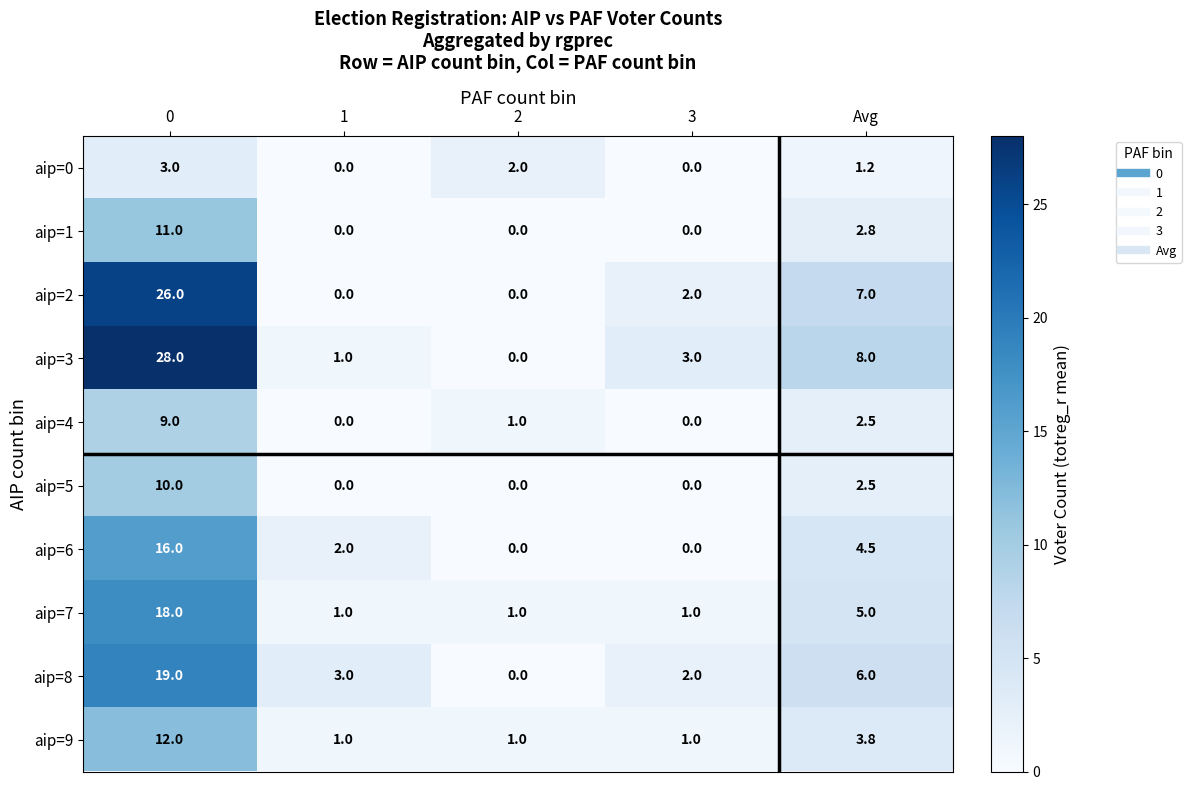

How many series are shown in this chart?

10